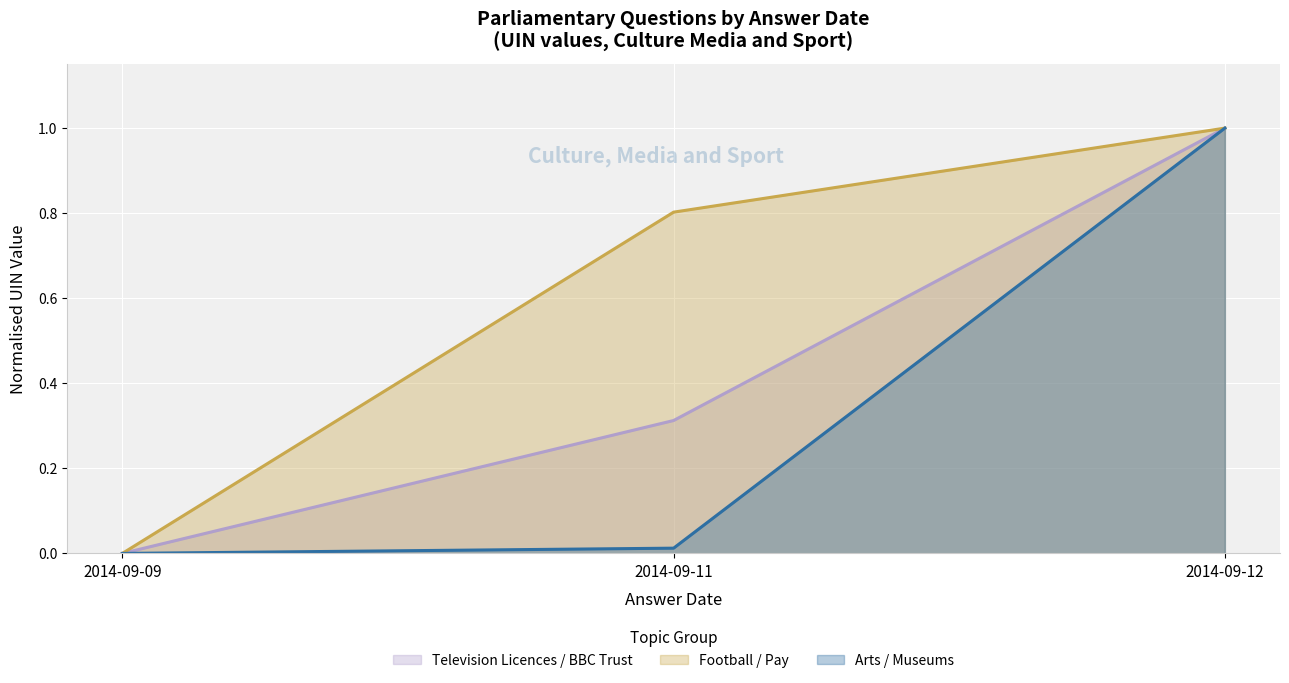

What is the sum of the Television Licences / BBC Trust values at 2014-09-11 and 2014-09-09?

0.3